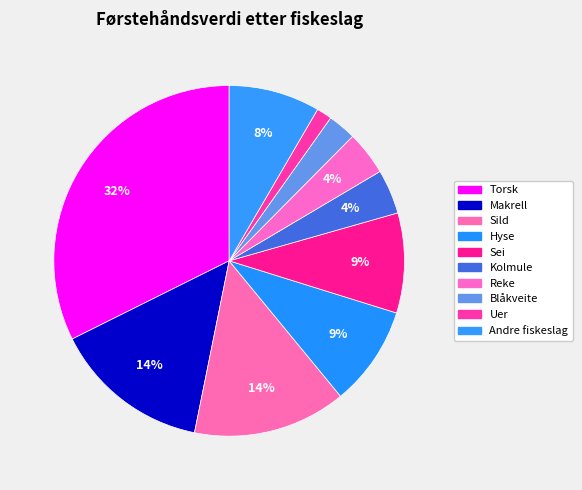

Approximately how many times larger is the value at Reke compared to Uer?

2.9